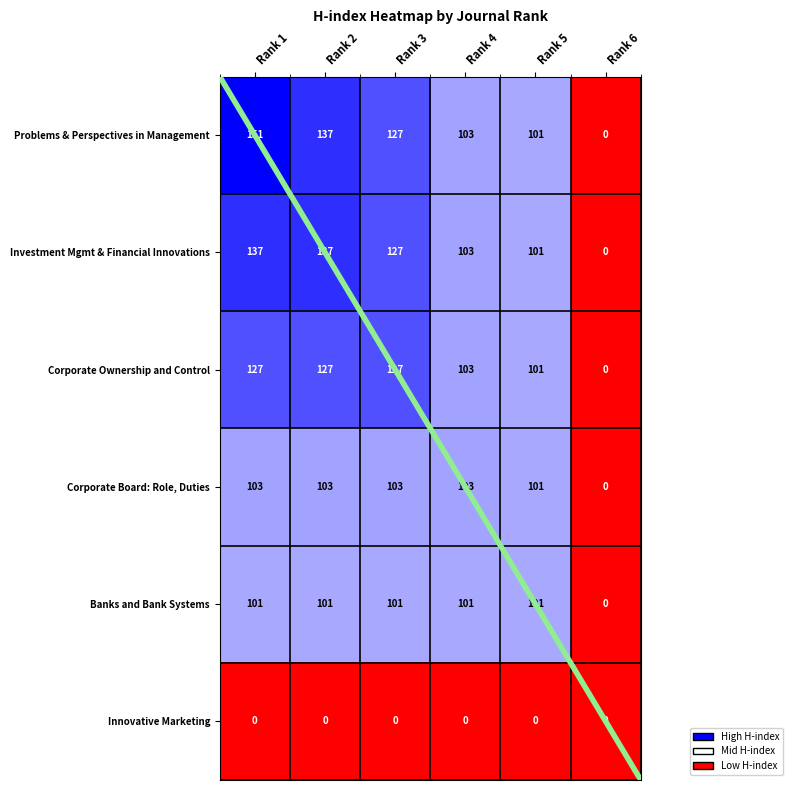

Where is Innovative Marketing nearest to the value 0?

Rank 1